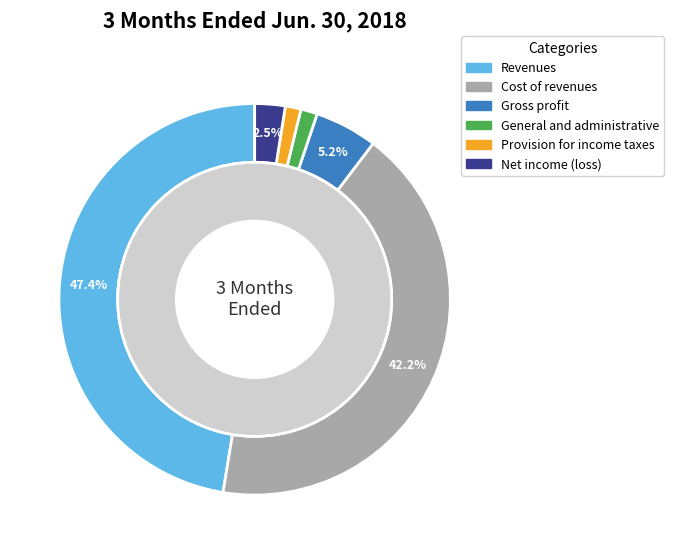

The Provision for income taxes slice represents 1% of the pie. True or false?

True